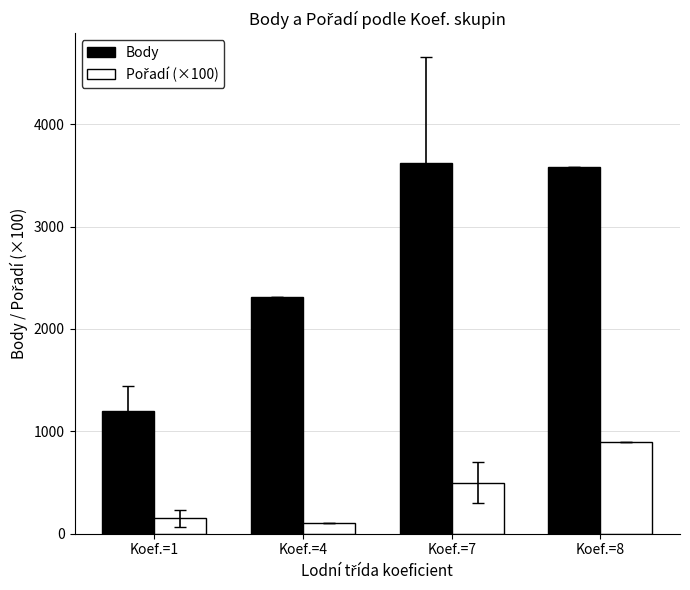

How many bars are there in each group?

2